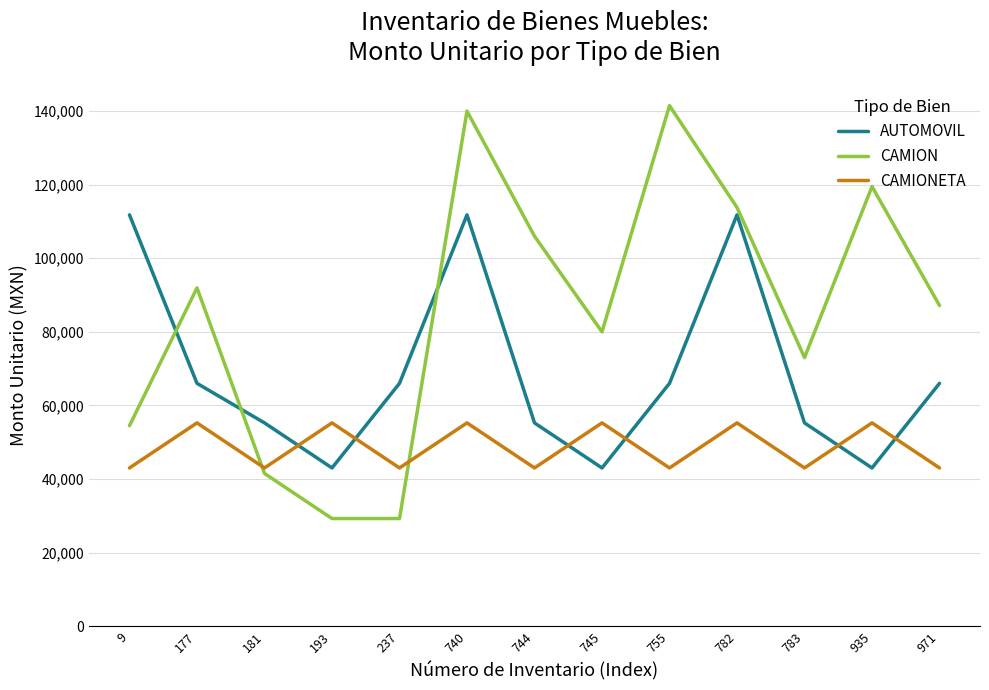

At which category does the chart reach its peak across all series?

755